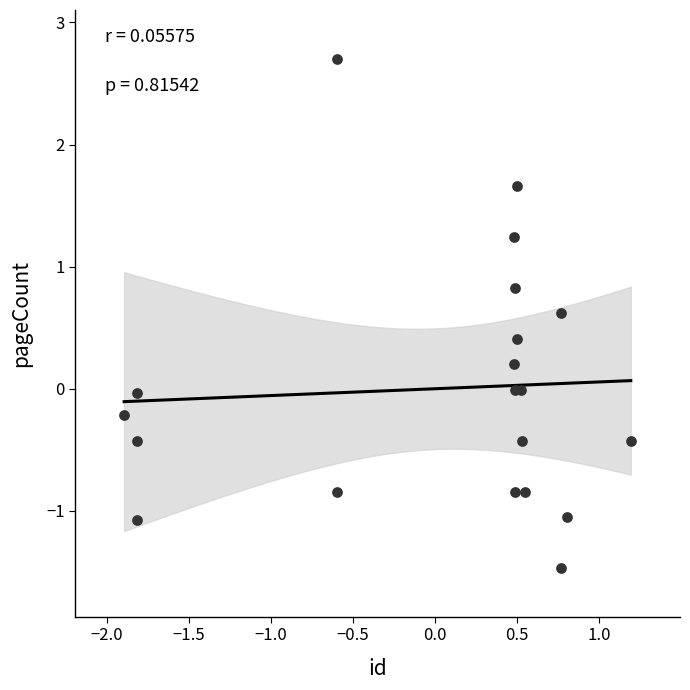

What is the range of Y values (max minus min)?

4.2